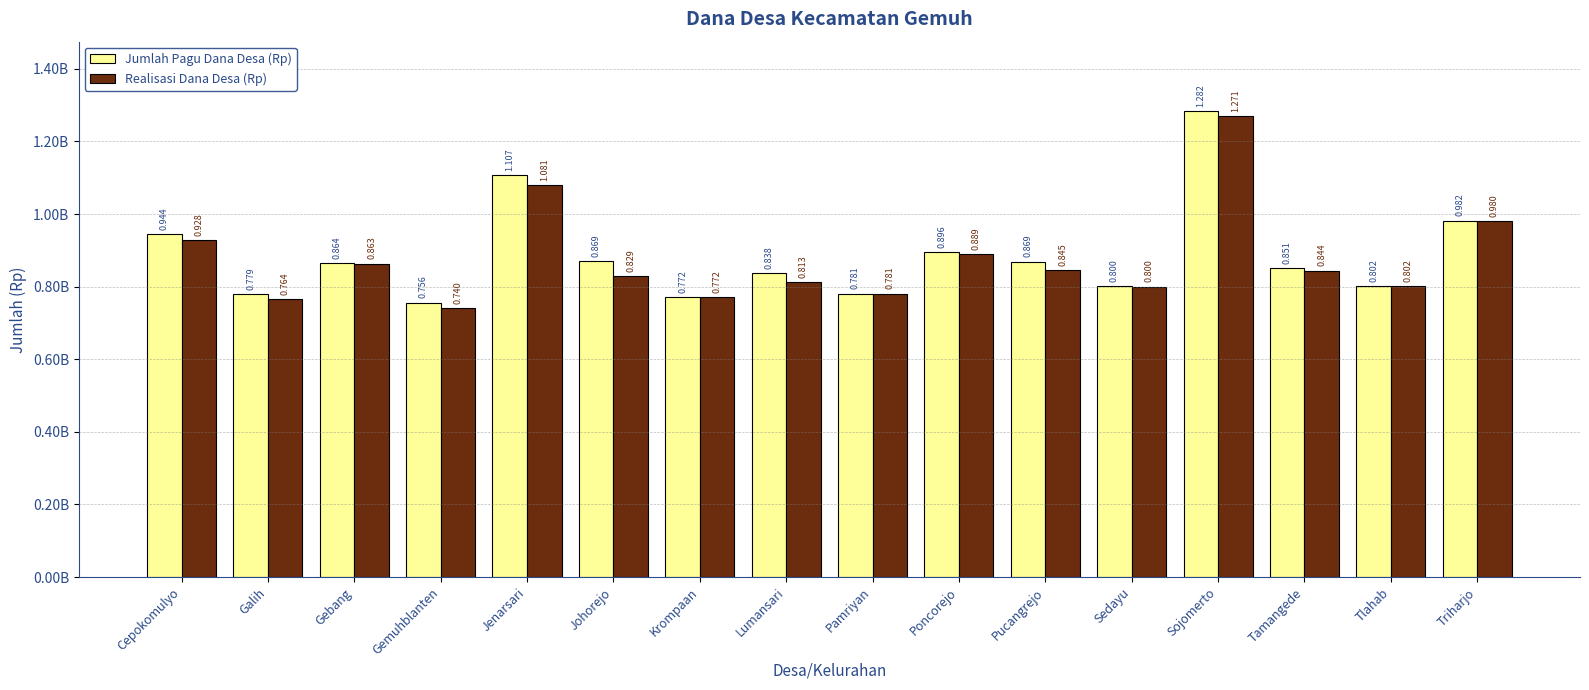

What is the label of the 12th bar from the right?

Jenarsari